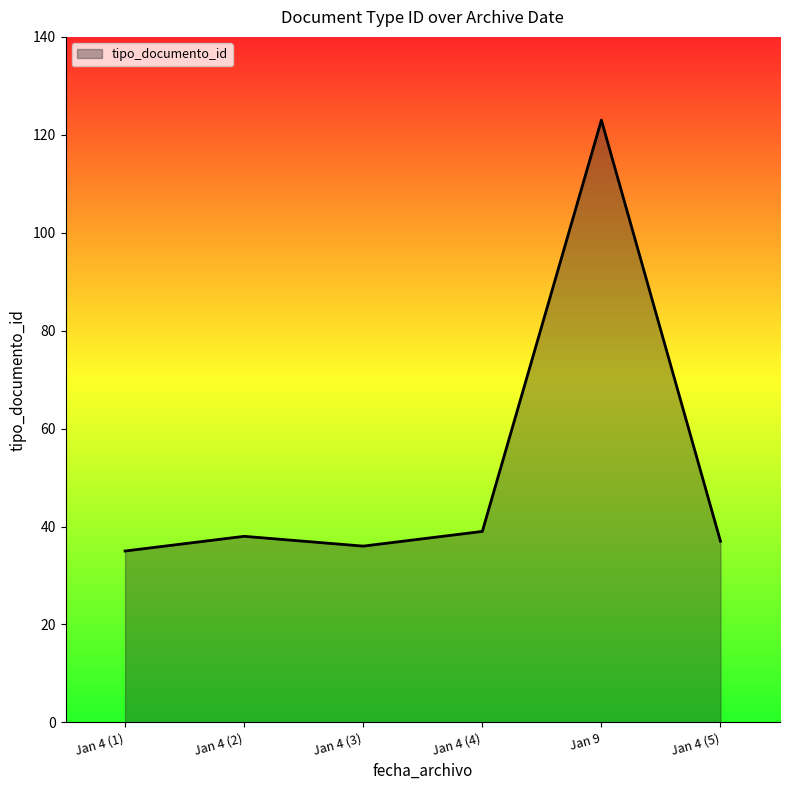

Reading right to left, list all the values displayed in this chart.

37	123	39	36	38	35